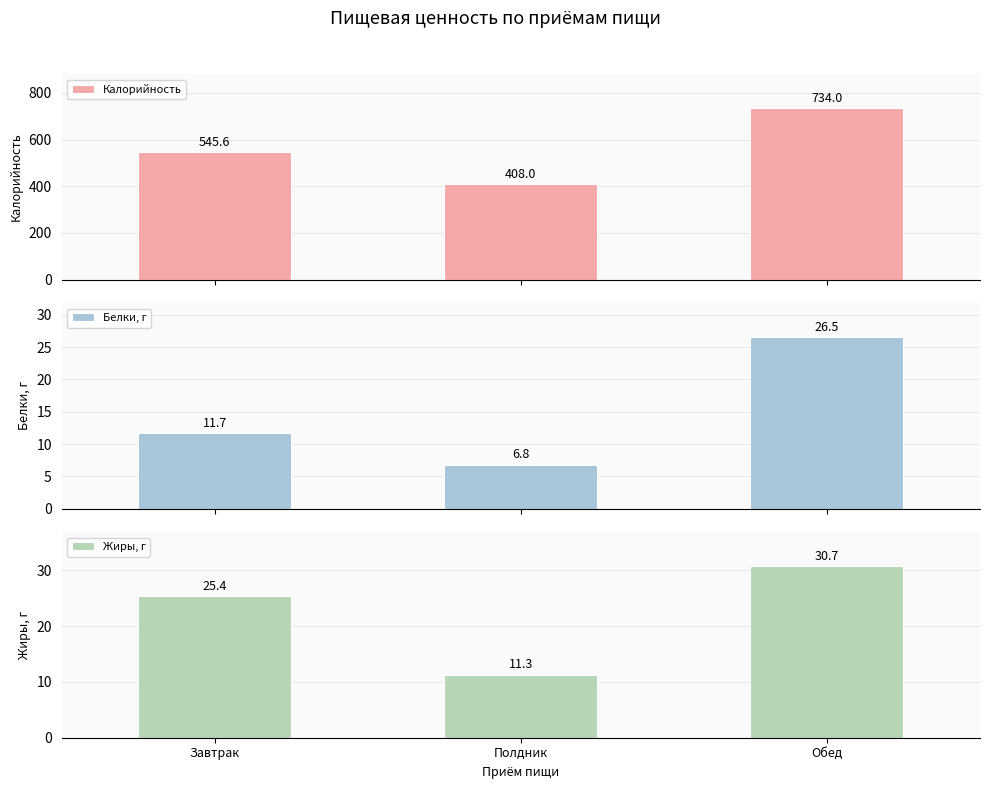

Reading right to left, transcribe all the data shown in this chart.

Калорийность: 734.0	408.0	545.6
Белки, г: 26.5	6.8	11.7
Жиры, г: 30.7	11.3	25.4